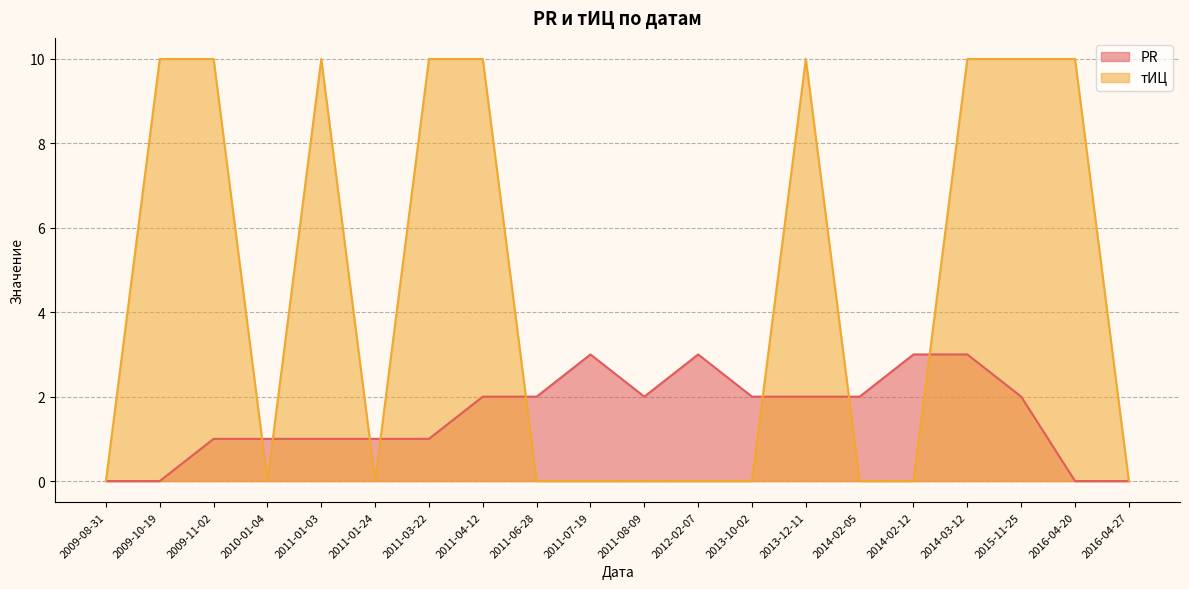

What is the average value of the тИЦ series?

4